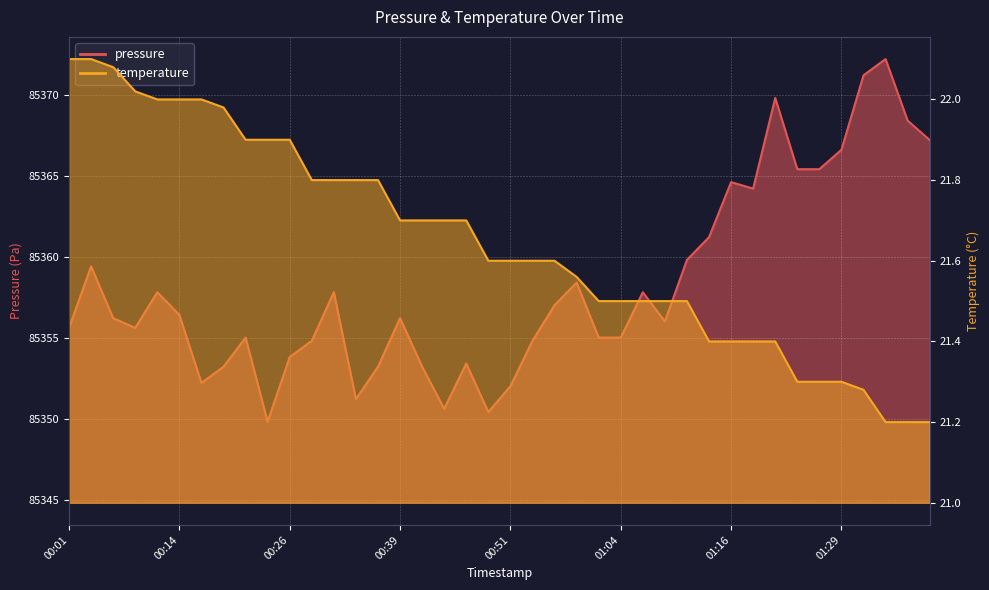

True or false: pressure and temperature cross at least once.

False